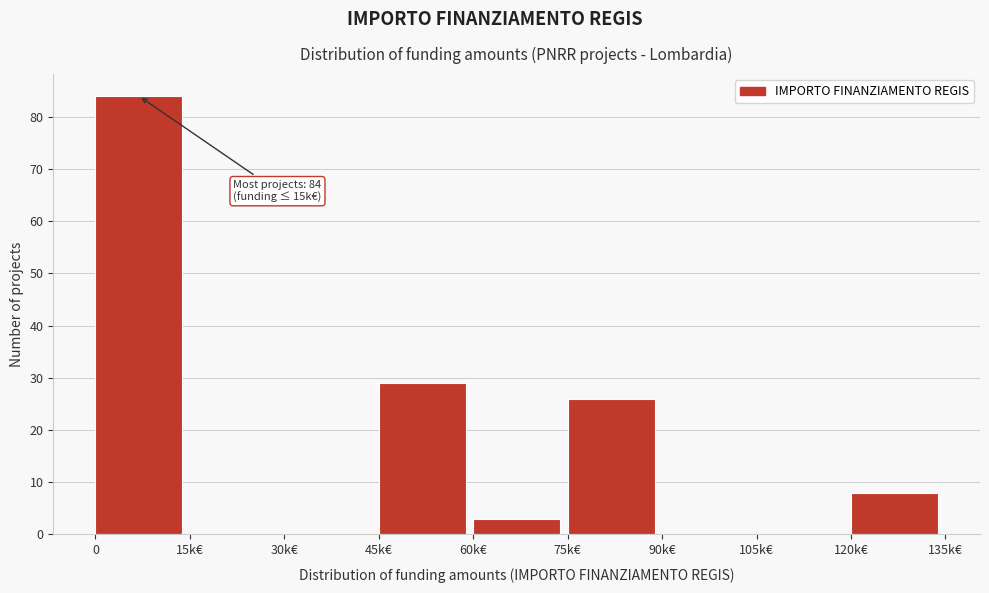

Reading left to right, transcribe all the data shown in this chart.

0=84	15k€=0	30k€=0	45k€=29	60k€=3	75k€=26	90k€=0	105k€=0	120k€=8